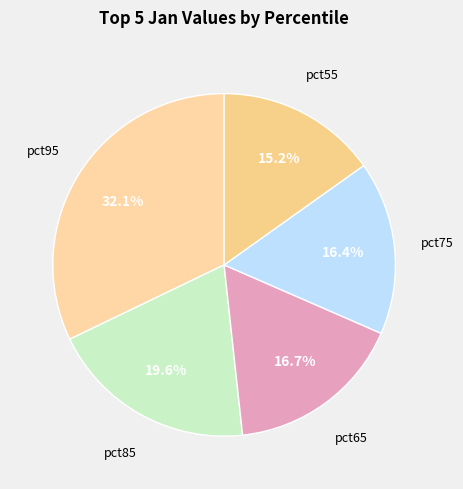

How many segments does this pie chart have?

5